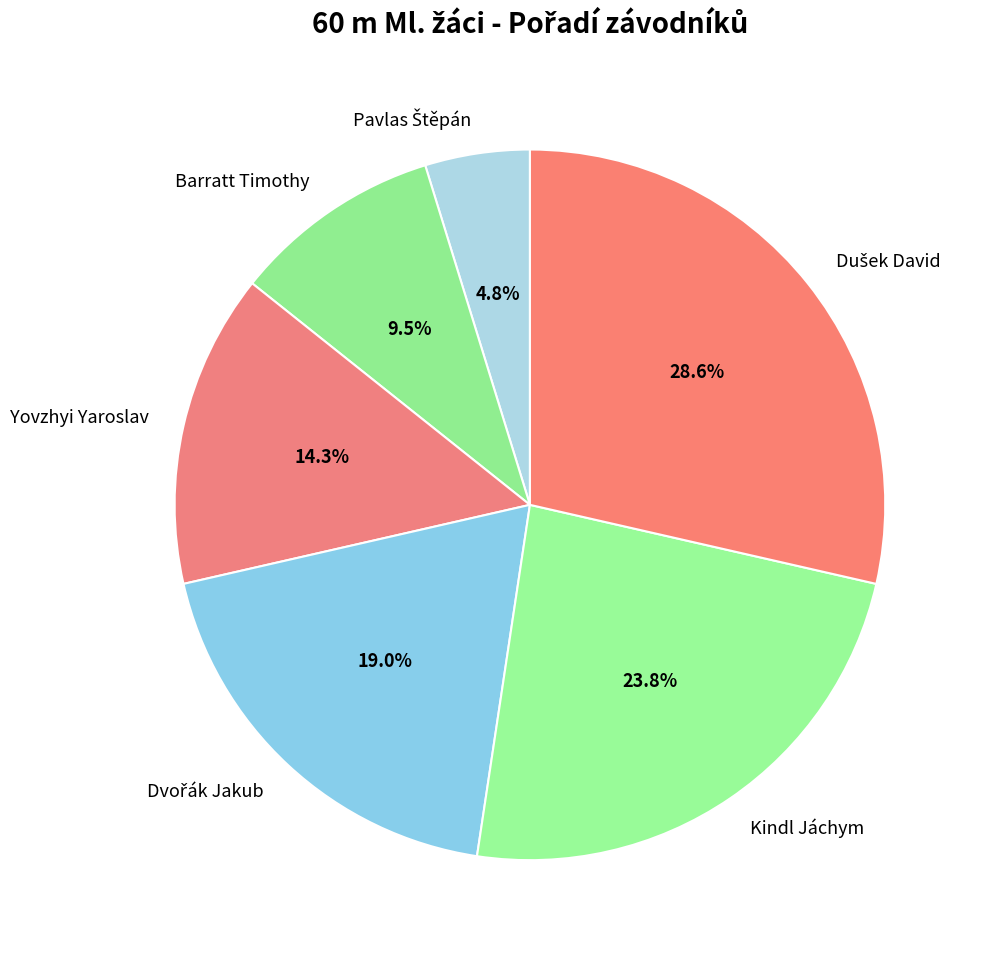

Count the number of slices in the pie.

6